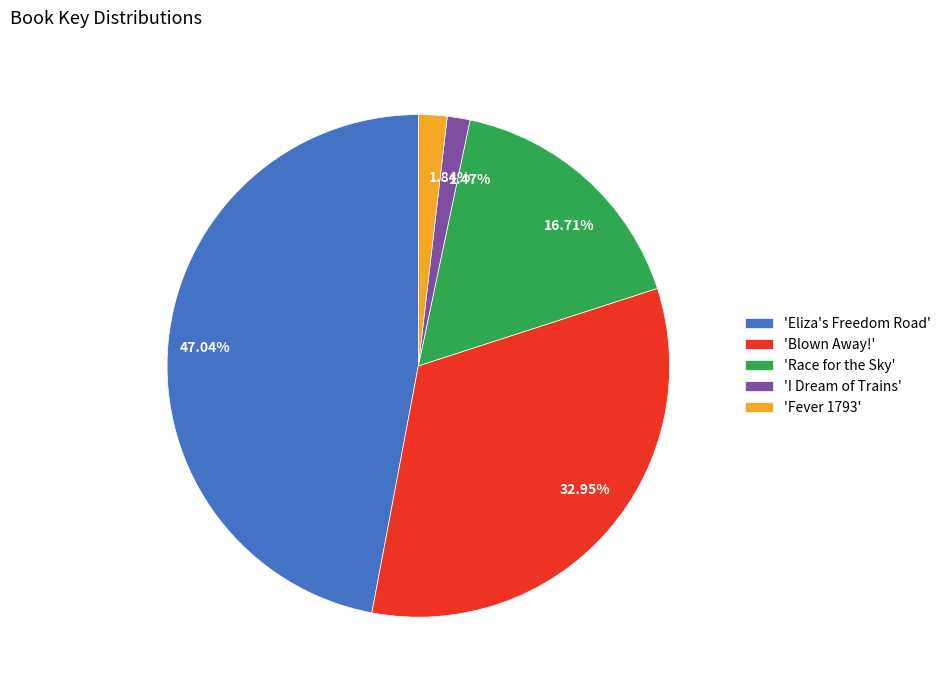

Is there any slice that represents more than half of the pie?

No